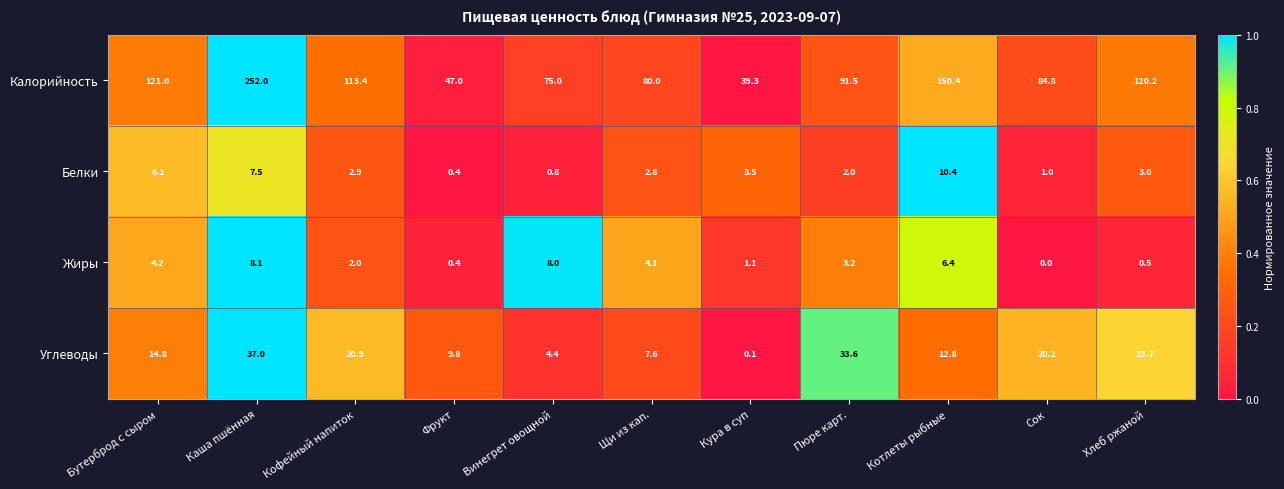

How many series are shown in this chart?

4